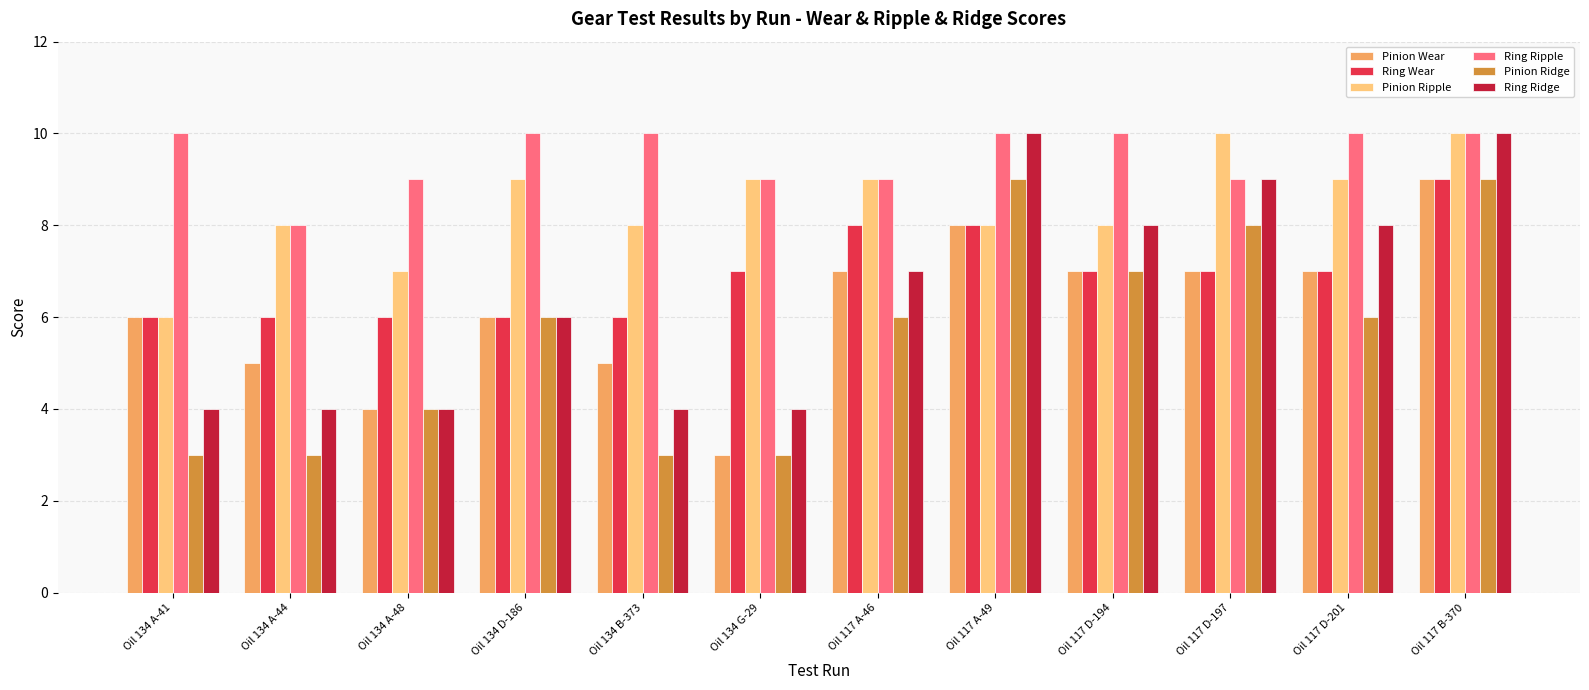

Which category has the lowest value in the Ring Ripple series?

Oil 134 A-44